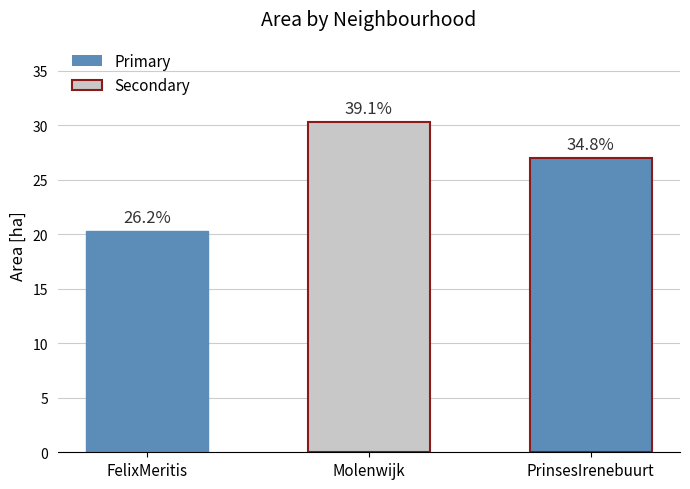

Which has a higher value, Molenwijk or FelixMeritis?

Molenwijk